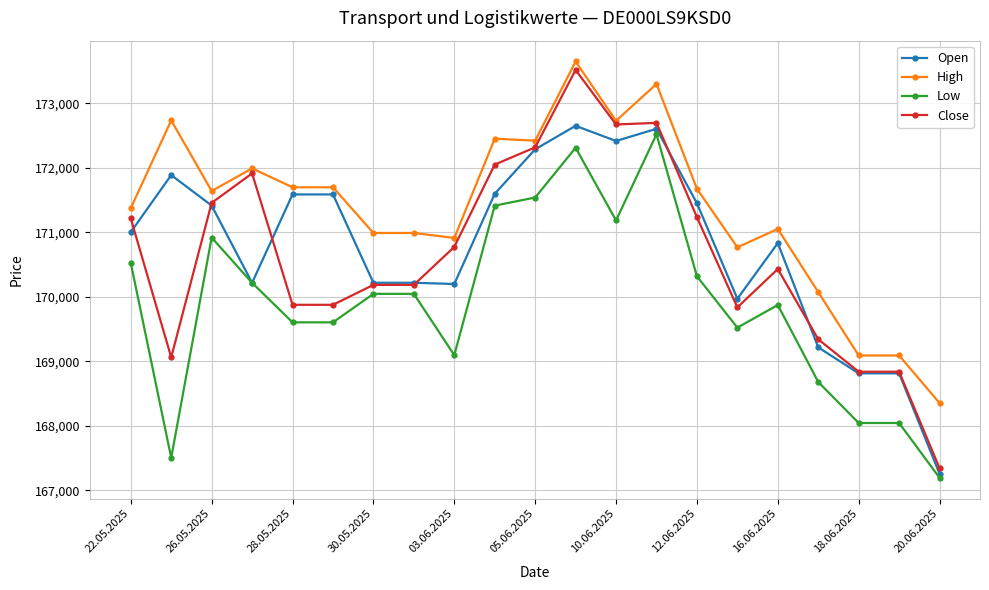

True or false: High has more than 2 interior local peaks.

True